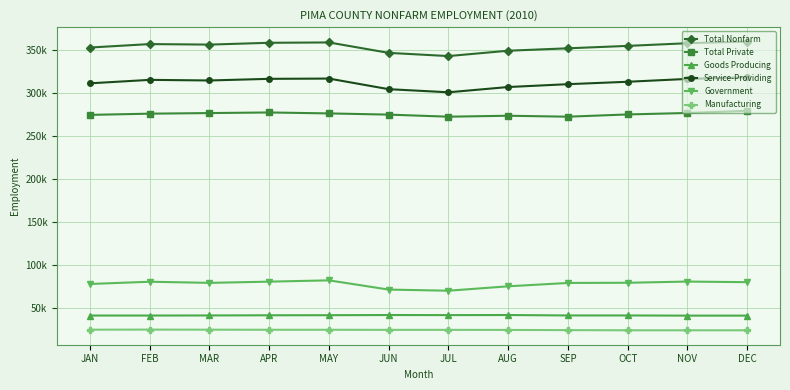

At which category is the sum across all series the highest?

DEC